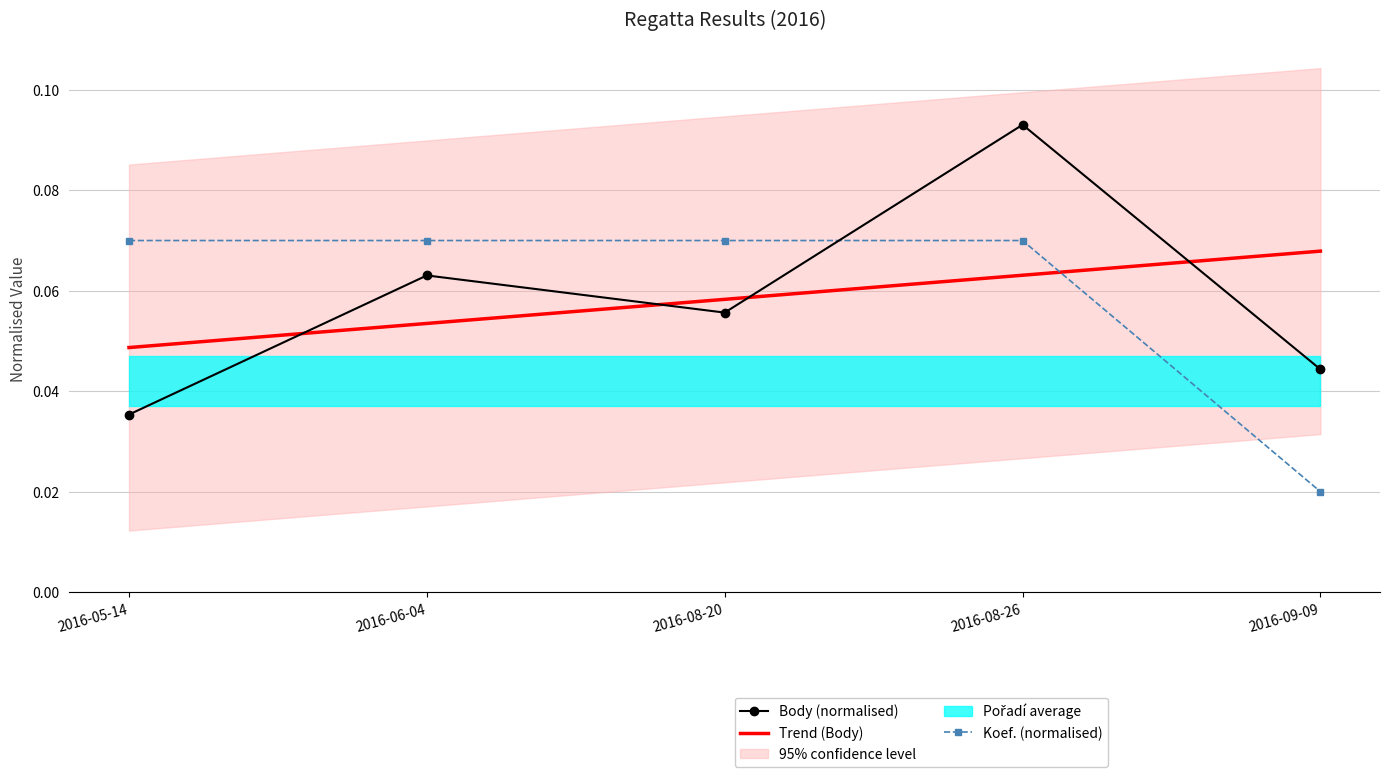

What is the maximum value shown in the chart?

0.1